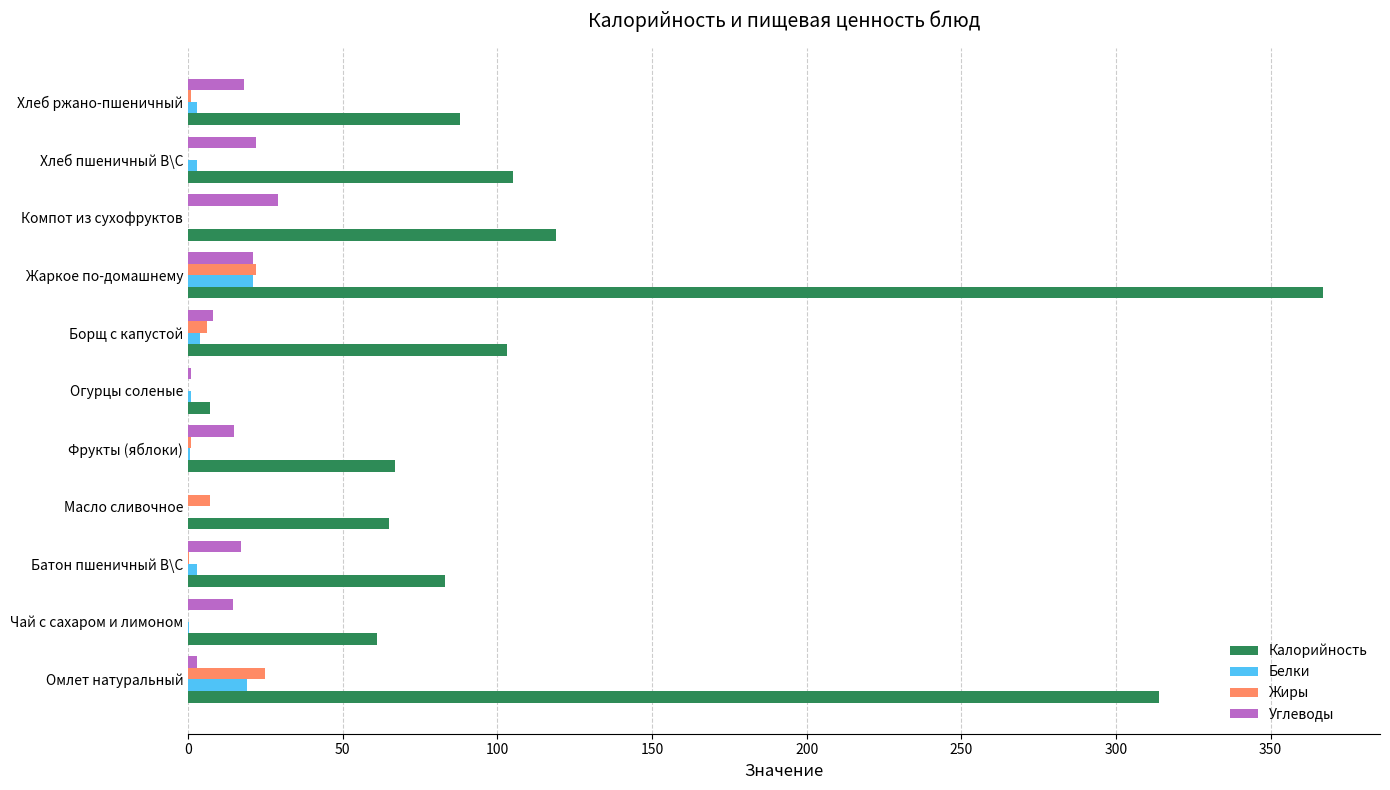

Is the value of Белки at Борщ с капустой greater than the value of Углеводы at Хлеб ржано-пшеничный?

No